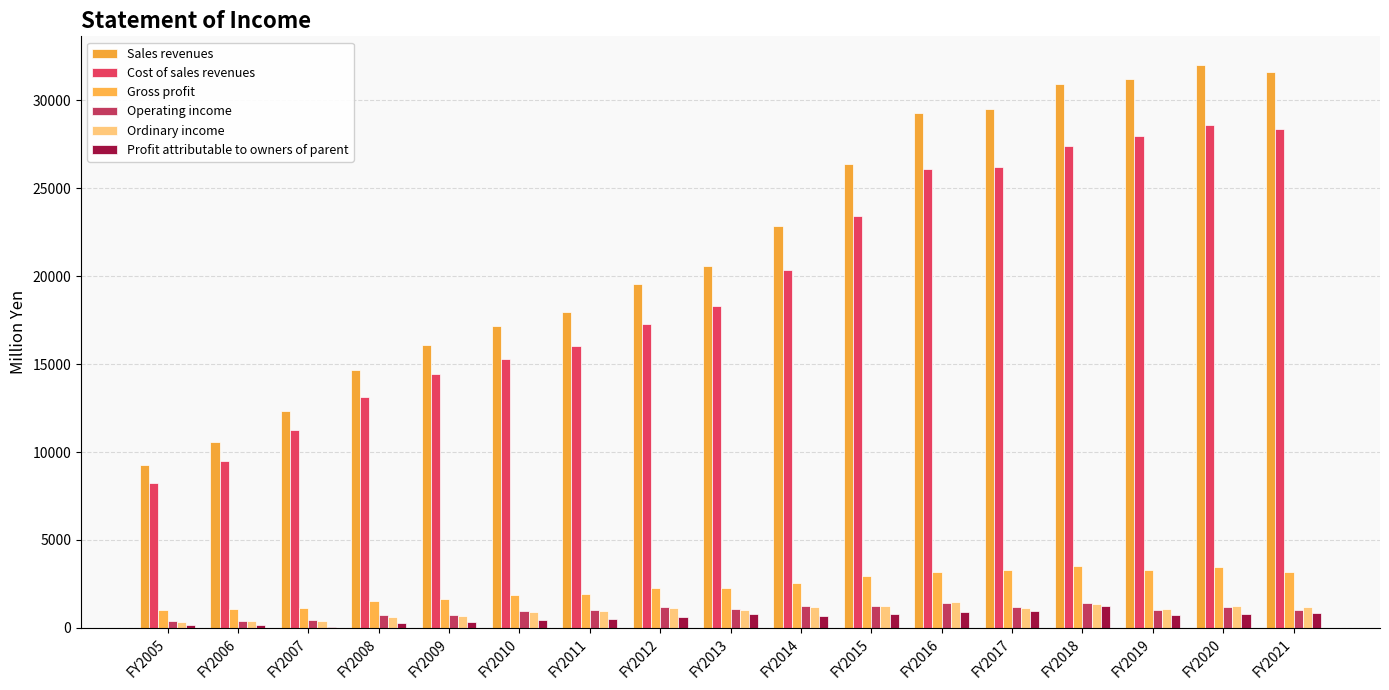

At how many categories does at least one series exceed 29172?

6